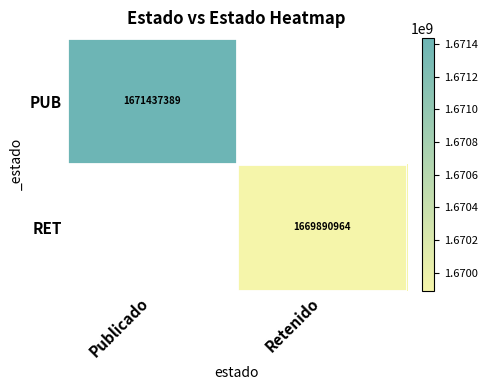

The value of PUB at Publicado is 1671437389. True or false?

True